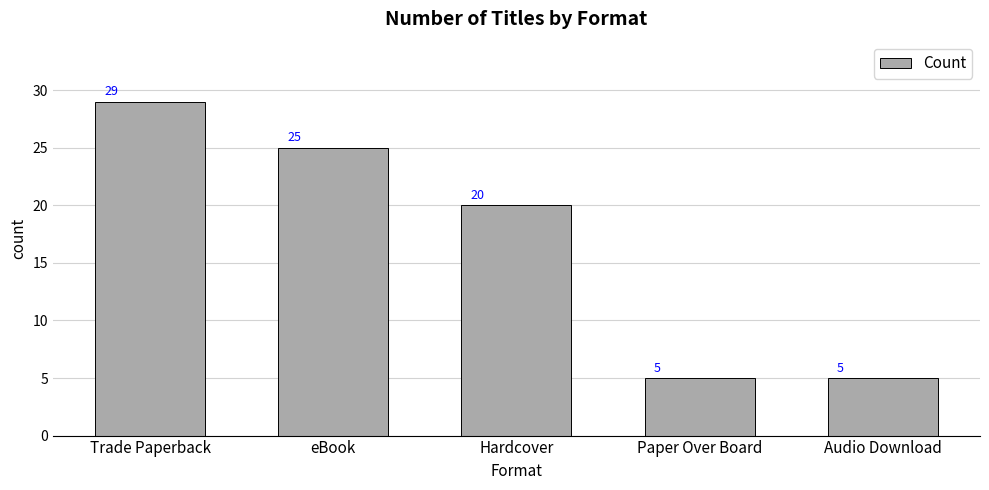

What is the sum of all values?

84